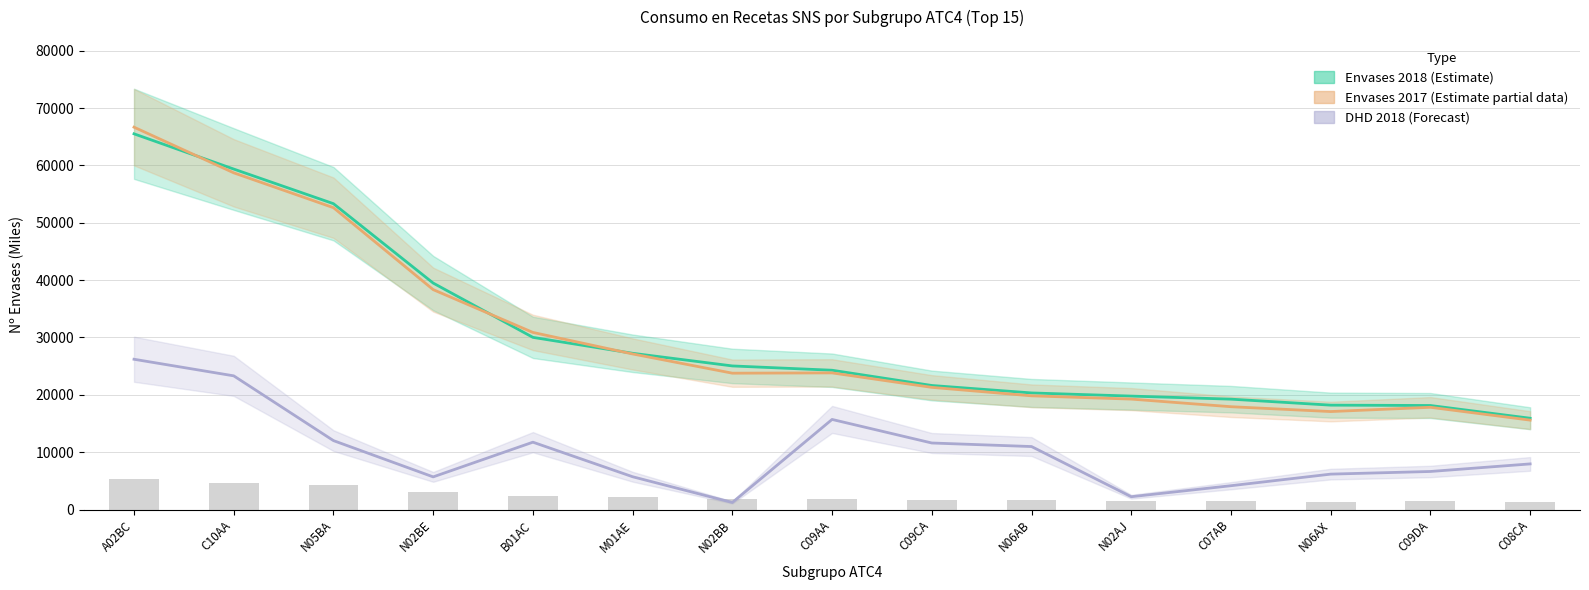

Where is Envases 2018 (Estimate) nearest to the value 40717?

N02BE